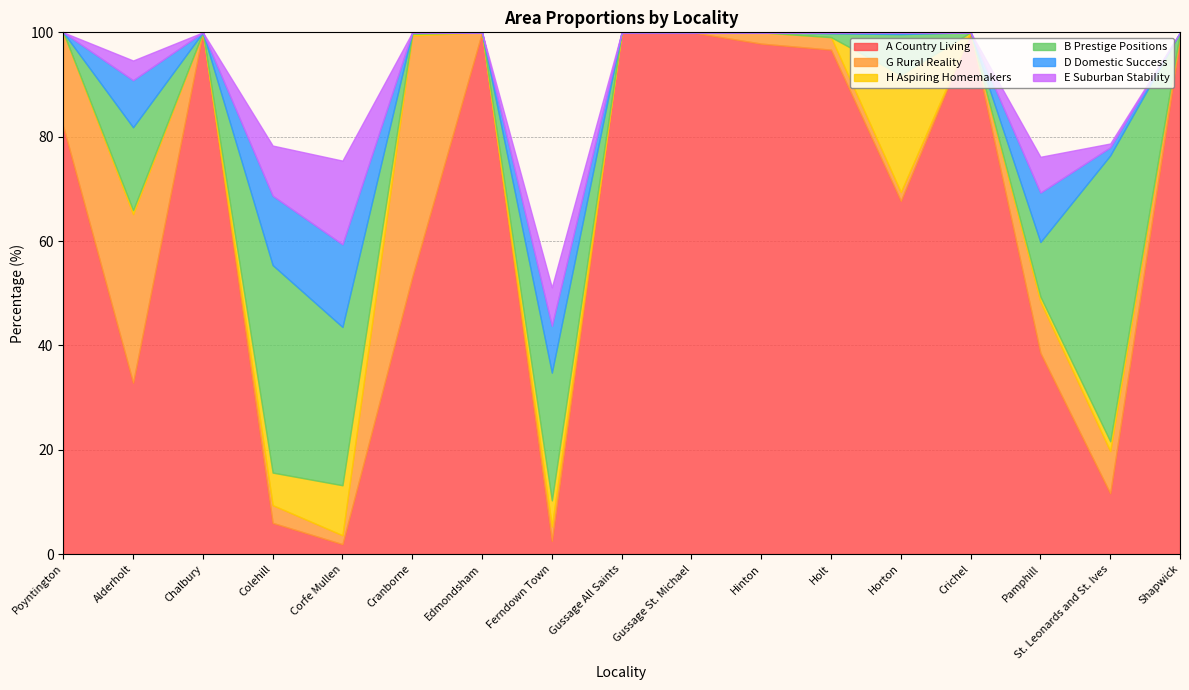

Does the chart display data point markers on the line(s)?

No